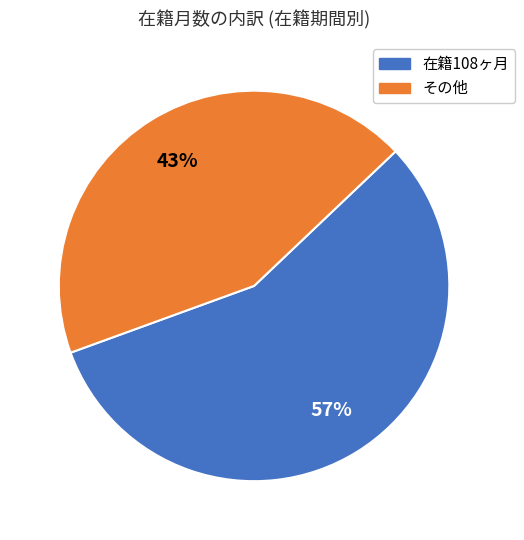

Count the number of slices in the pie.

2